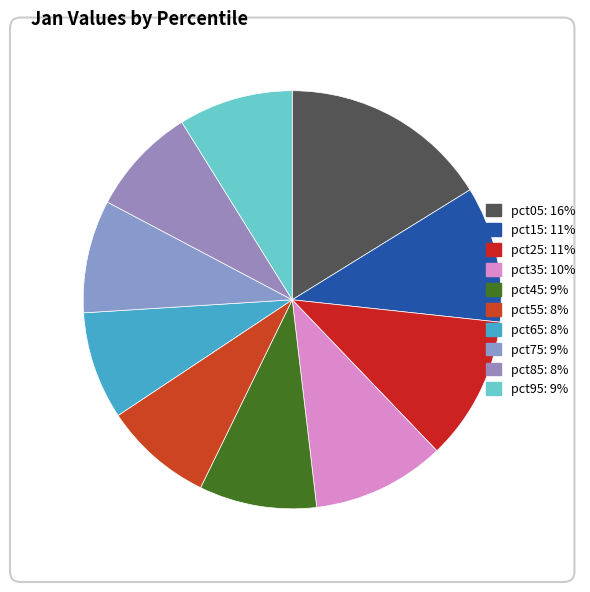

Is it true that pct75 is 3% of the pie?

False